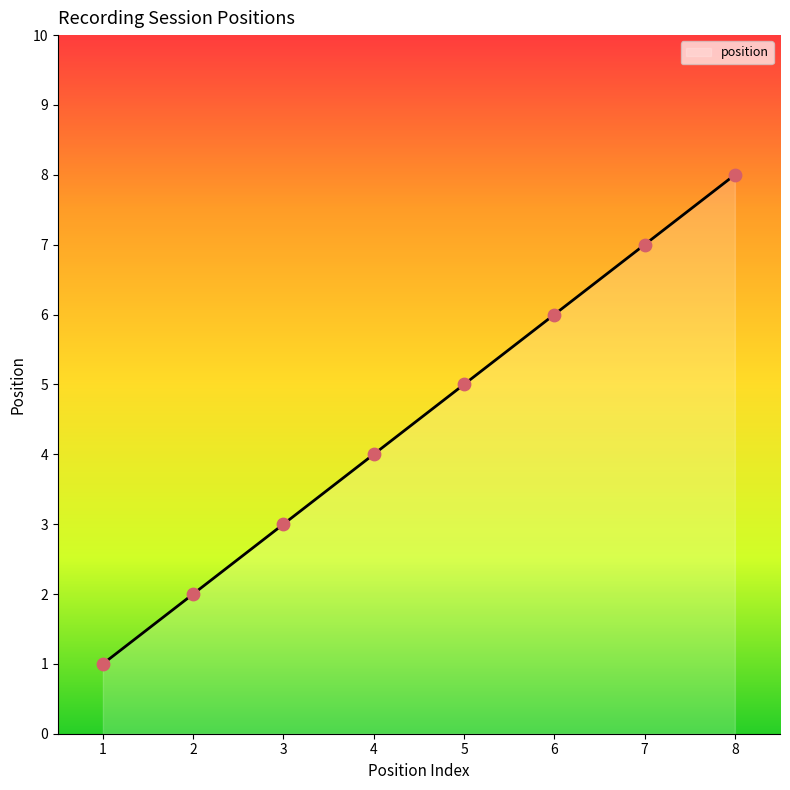

Which has a higher value, 3 or 4?

4